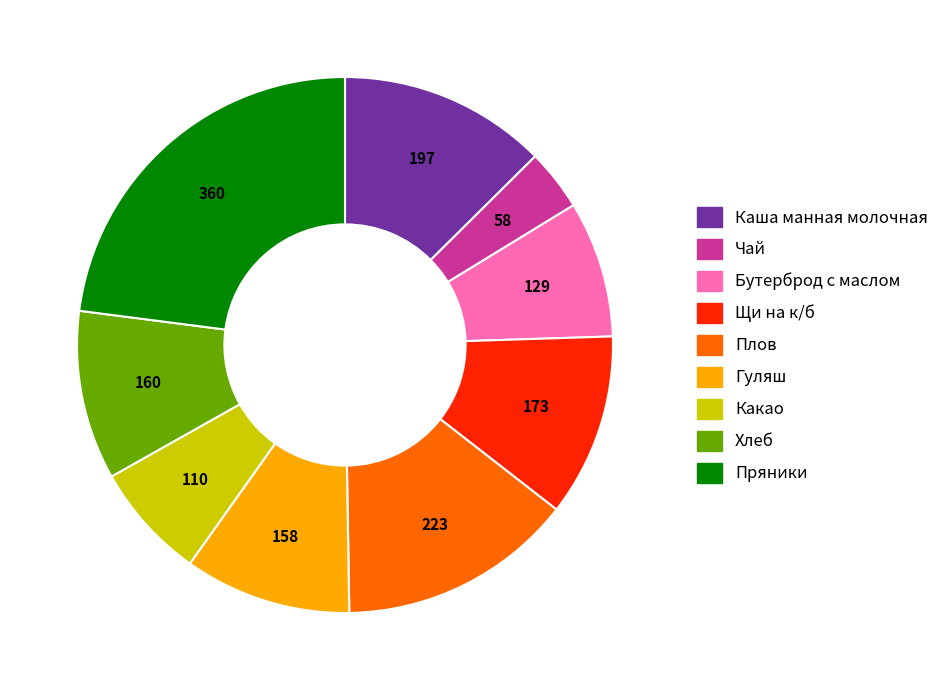

Is it true that Плов is 20% of the pie?

False